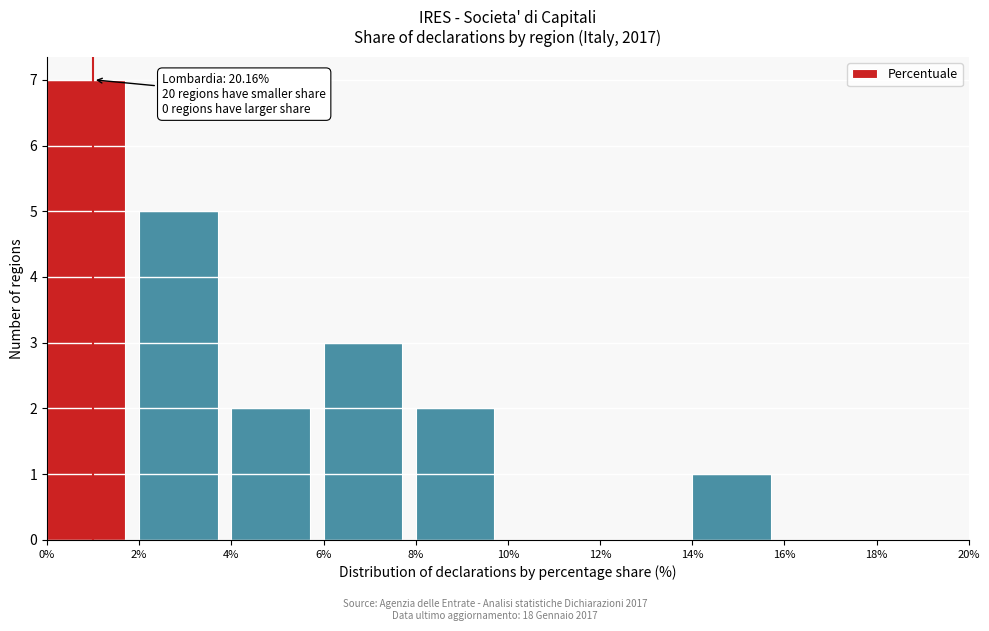

Which range on the x-axis has the tallest bar?

0% to 2%